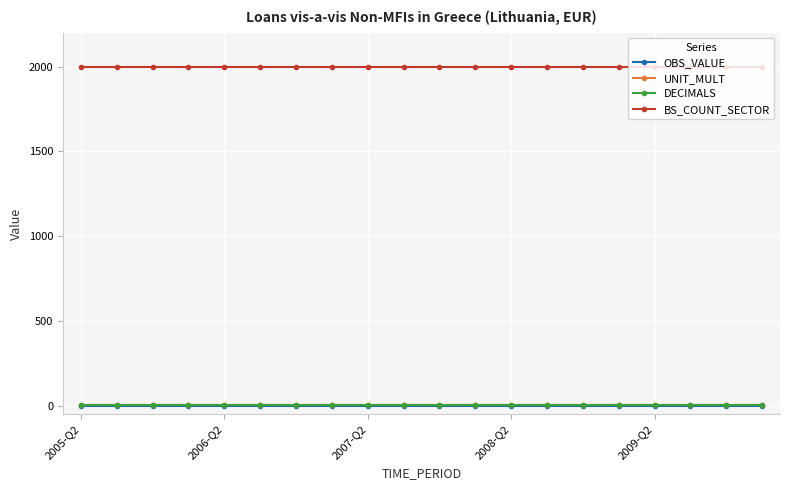

At how many categories does at least one series exceed 221?

20